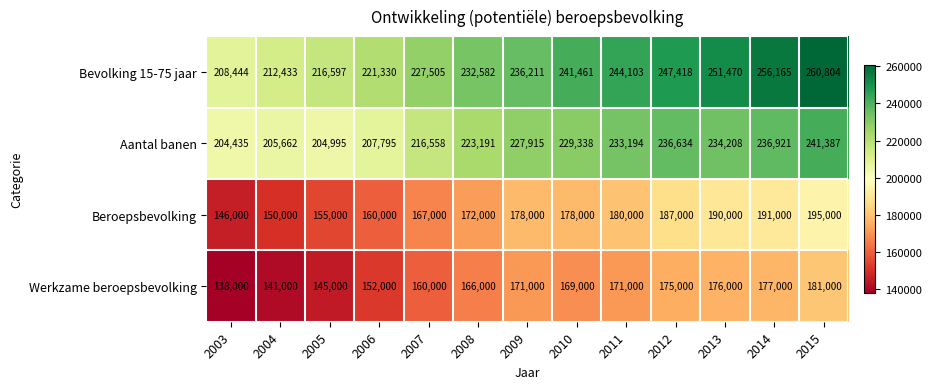

The value of Beroepsbevolking at 2013 is 190000. True or false?

True